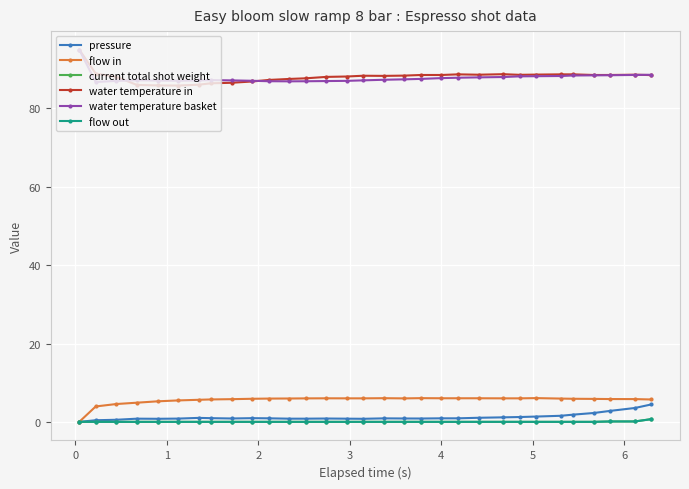

True or false: water temperature basket and flow in intersect in this chart.

False